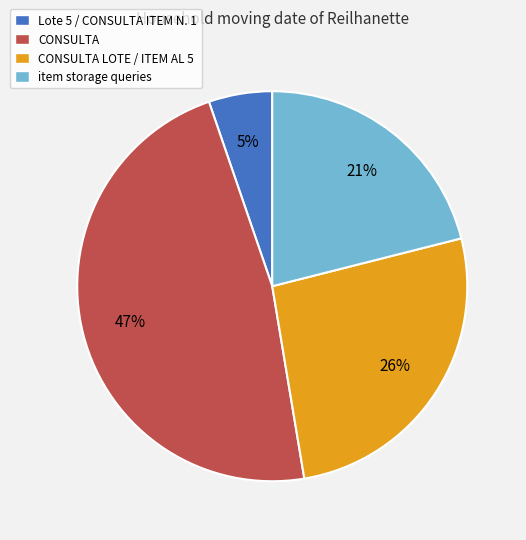

To the nearest percent, what is the average slice percentage?

25%